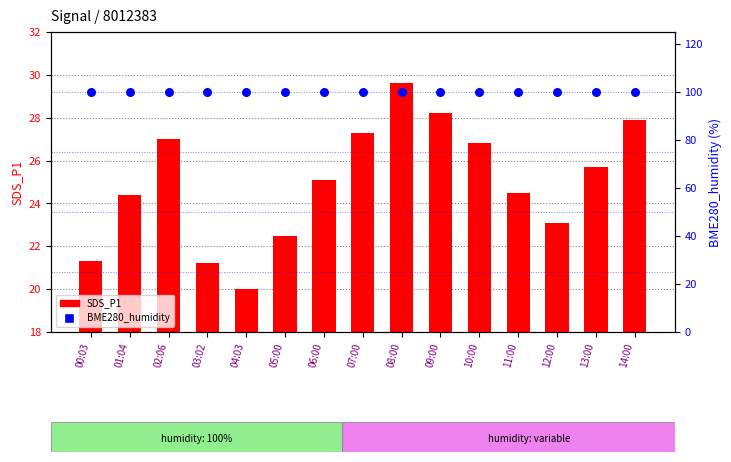

Which series reaches the minimum Y coordinate?

SDS_P1